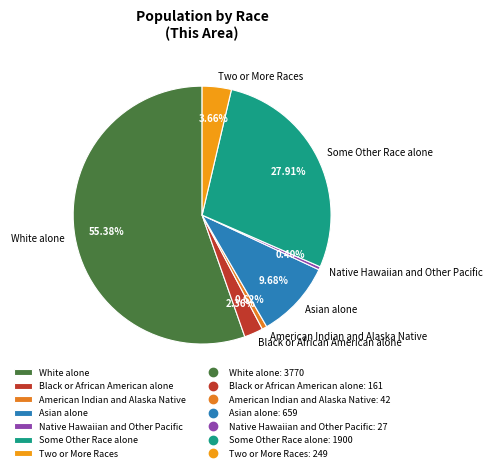

Does White alone represent more than half of the total?

Yes